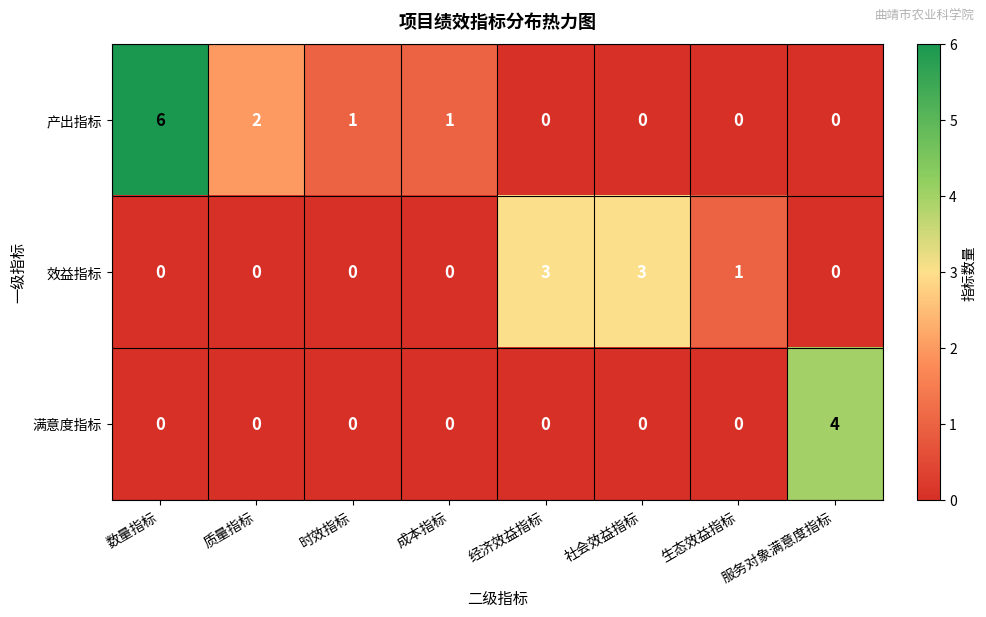

Rank the series by their maximum value, from lowest to highest.

效益指标, 满意度指标, 产出指标